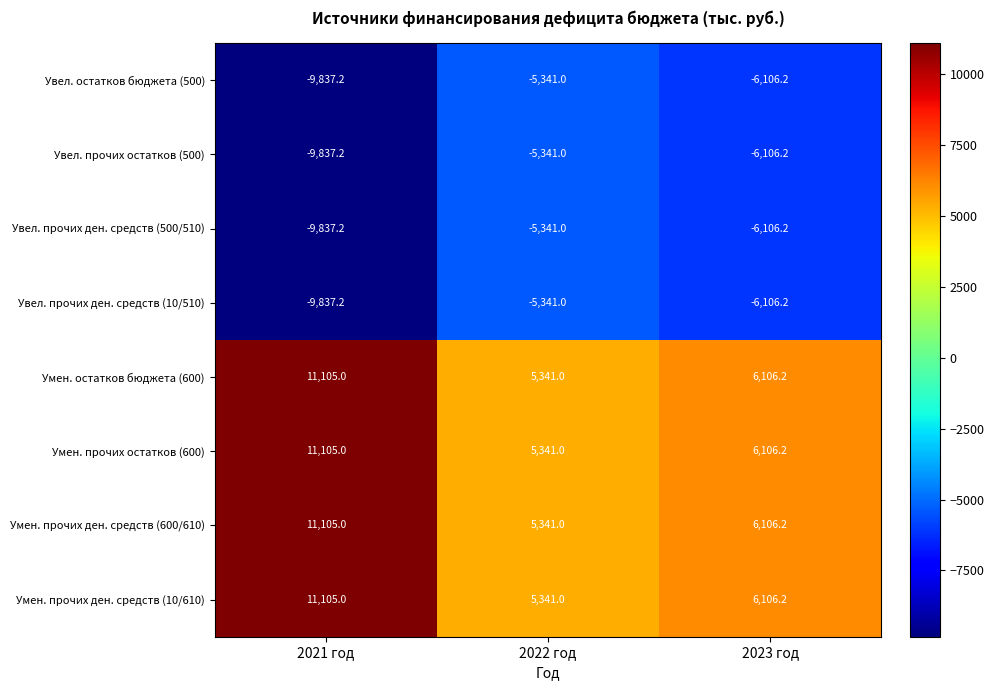

Reading left to right, list all the values displayed in this chart.

Увел. остатков бюджета (500): 2021 год=-9837.2	2022 год=-5341.0	2023 год=-6106.2
Увел. прочих остатков (500): 2021 год=-9837.2	2022 год=-5341.0	2023 год=-6106.2
Увел. прочих ден. средств (500/510): 2021 год=-9837.2	2022 год=-5341.0	2023 год=-6106.2
Увел. прочих ден. средств (10/510): 2021 год=-9837.2	2022 год=-5341.0	2023 год=-6106.2
Умен. остатков бюджета (600): 2021 год=11105.0	2022 год=5341.0	2023 год=6106.2
Умен. прочих остатков (600): 2021 год=11105.0	2022 год=5341.0	2023 год=6106.2
Умен. прочих ден. средств (600/610): 2021 год=11105.0	2022 год=5341.0	2023 год=6106.2
Умен. прочих ден. средств (10/610): 2021 год=11105.0	2022 год=5341.0	2023 год=6106.2